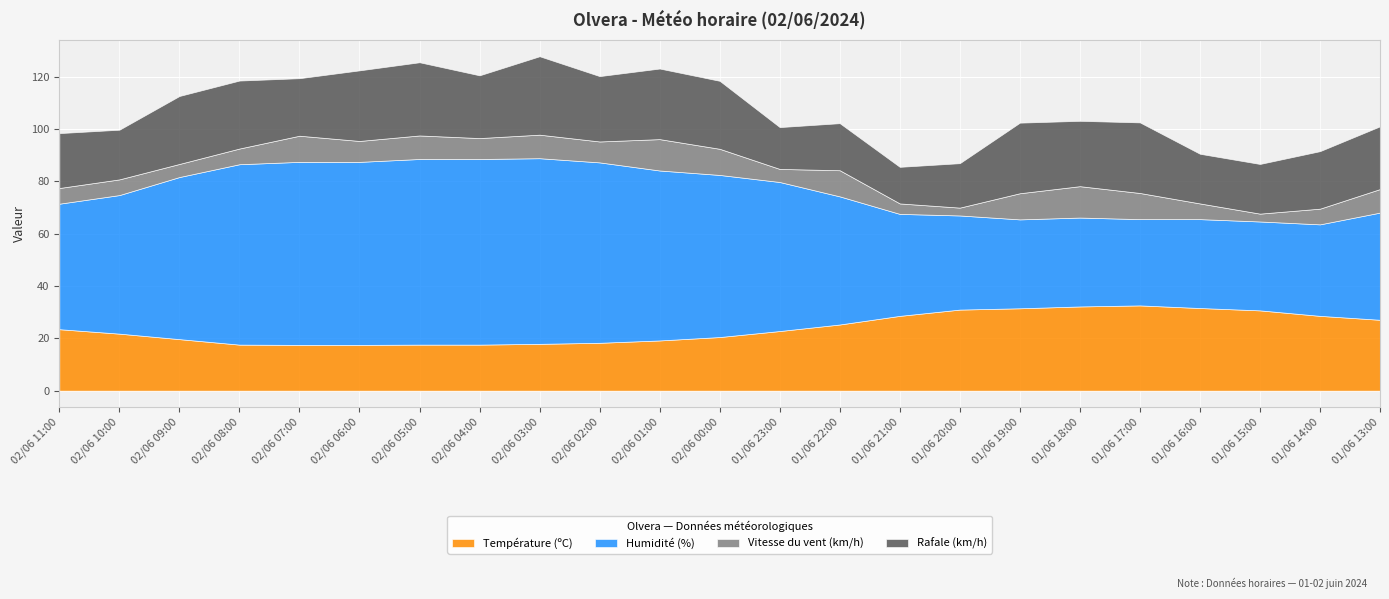

The value of Humidité (%) at 01/06 20:00 is 21.4. True or false?

False